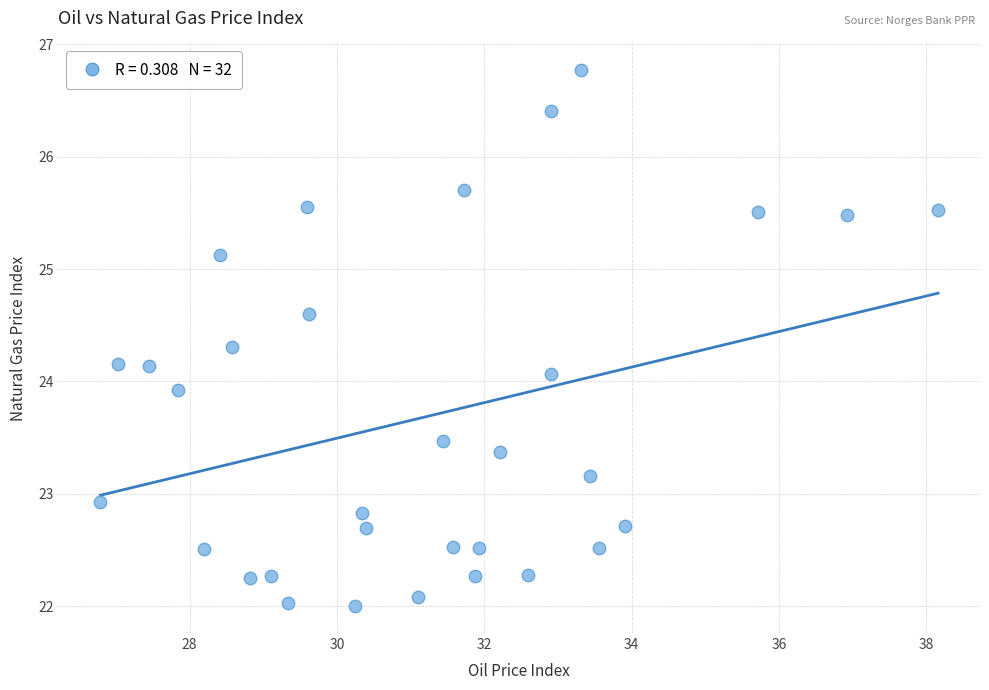

What is the range of Y values (max minus min)?

4.8